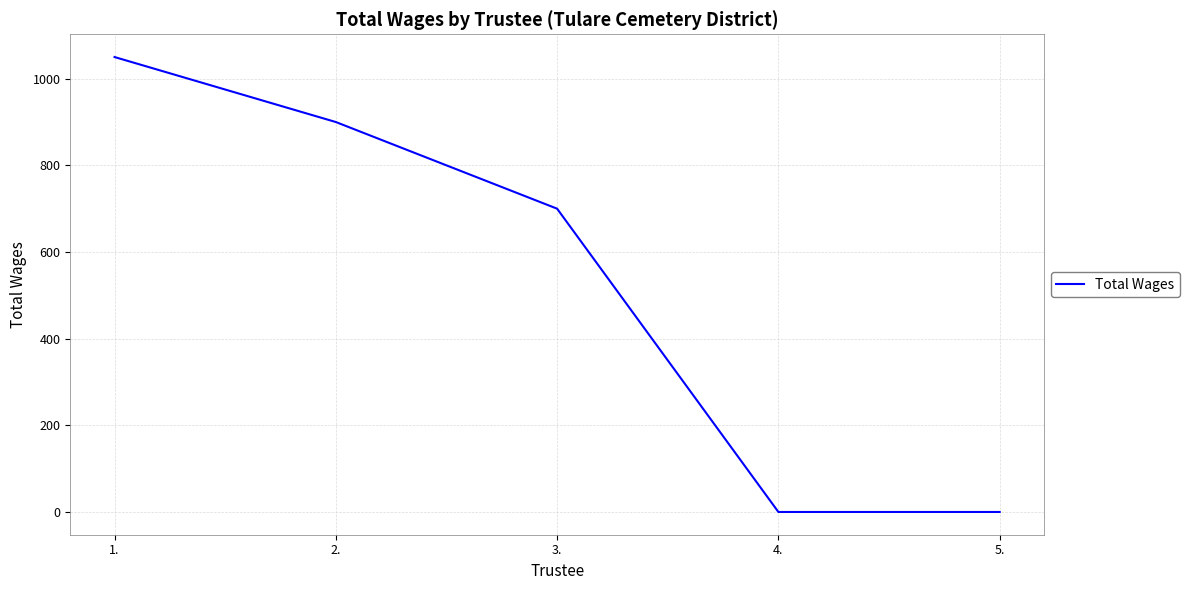

The value at 2. is 578. True or false?

False